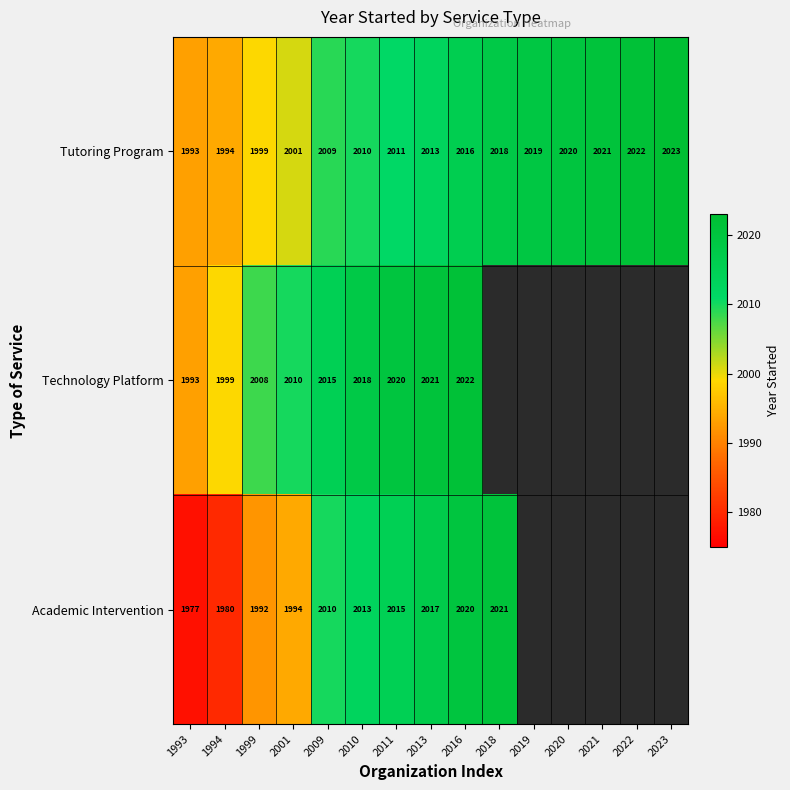

What is the sum of all Tutoring Program values?

30169